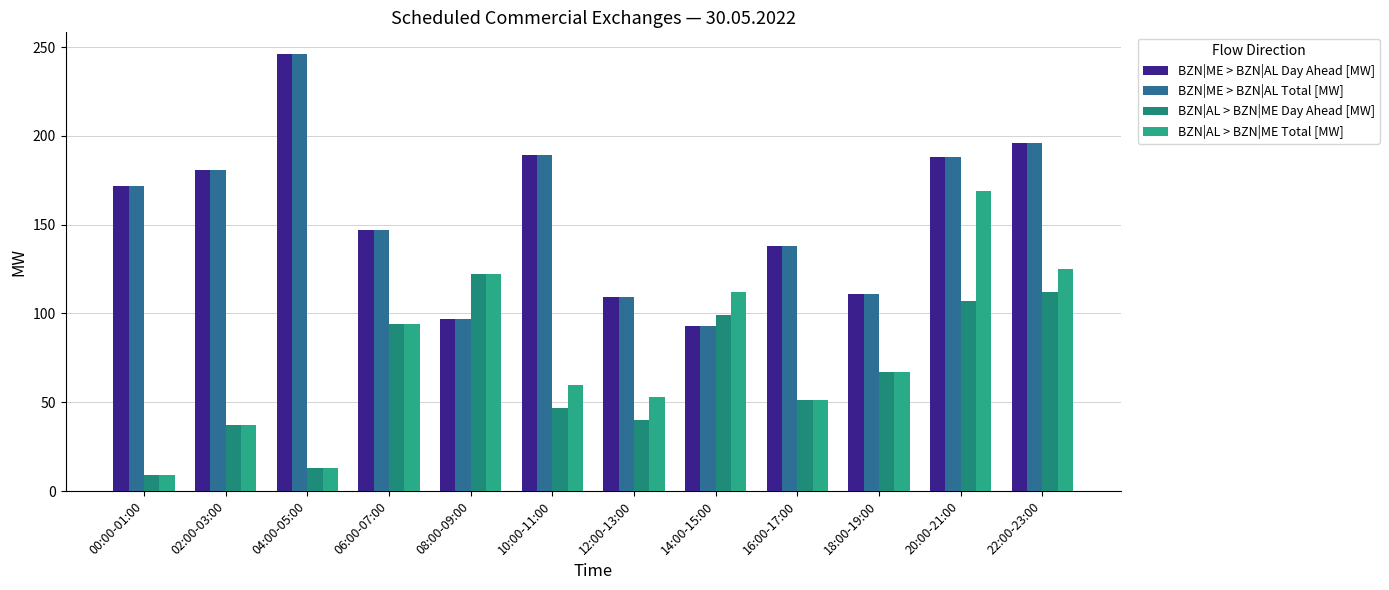

At which label is BZN|AL > BZN|ME Day Ahead [MW] closest to 65?

18:00-19:00